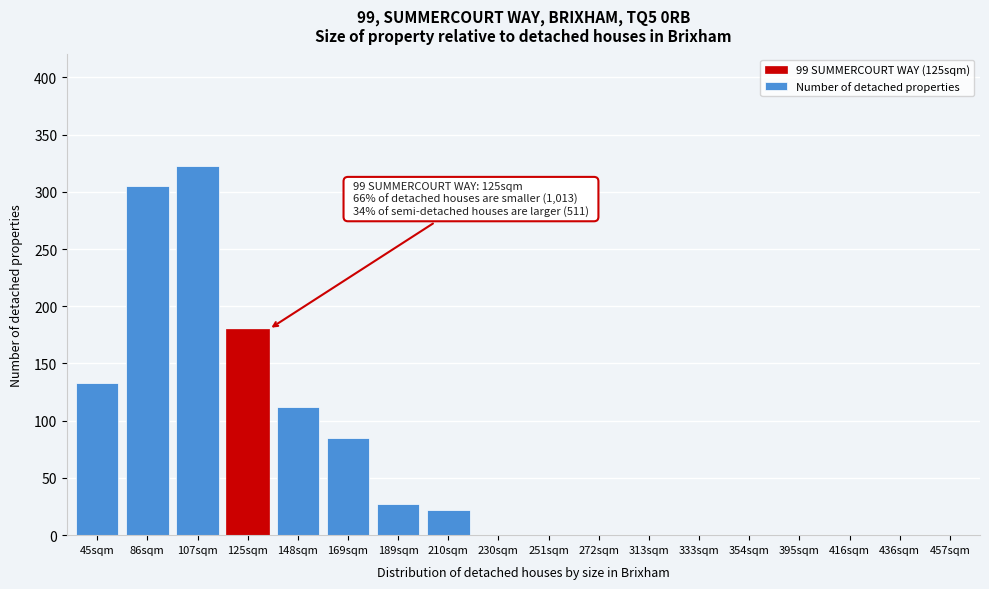

Reading left to right, what are all the values shown in this chart?

45sqm=133	86sqm=305	107sqm=323	125sqm=180	148sqm=112	169sqm=85	189sqm=27	210sqm=22	230sqm=0	251sqm=0	272sqm=0	313sqm=0	333sqm=0	354sqm=0	395sqm=0	416sqm=0	436sqm=0	457sqm=0